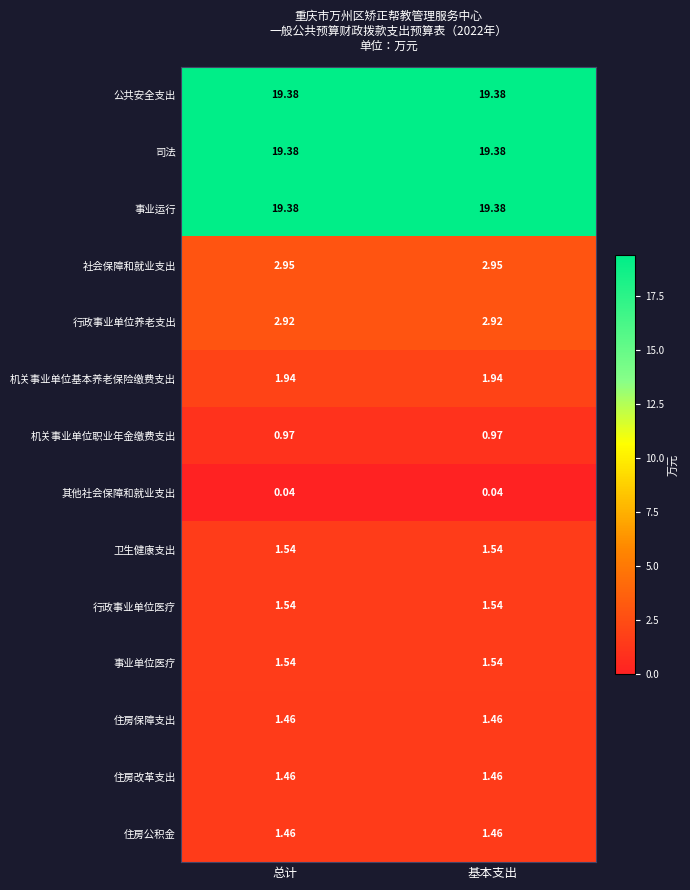

Is the value of 住房改革支出 at 总计 greater than the value of 社会保障和就业支出 at 总计?

No